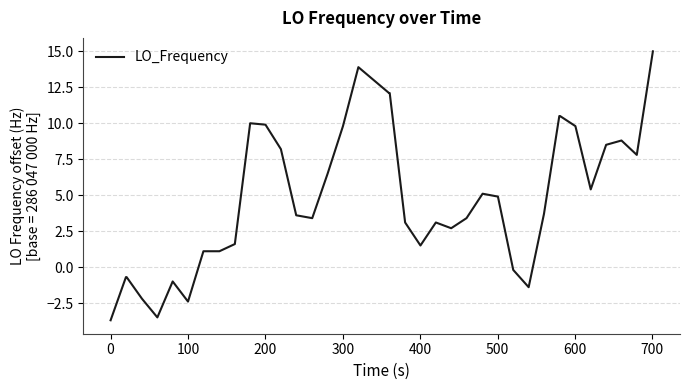

True or false: there are more than 1 points higher than both neighbors.

True